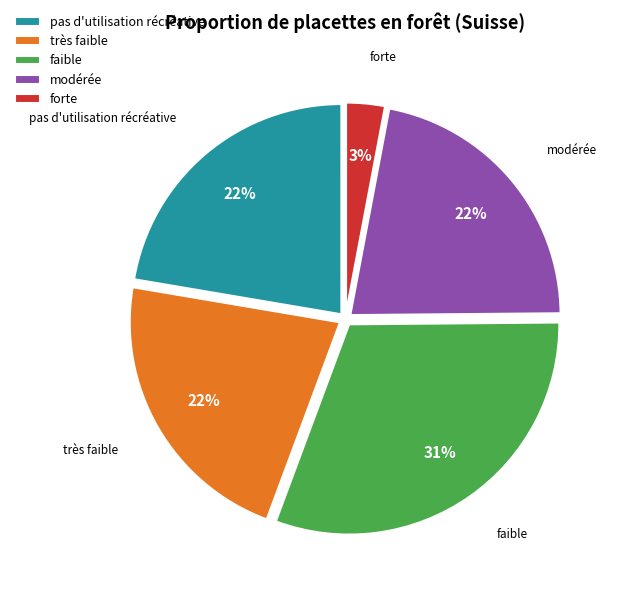

Does faible account for over 50% of the chart?

No